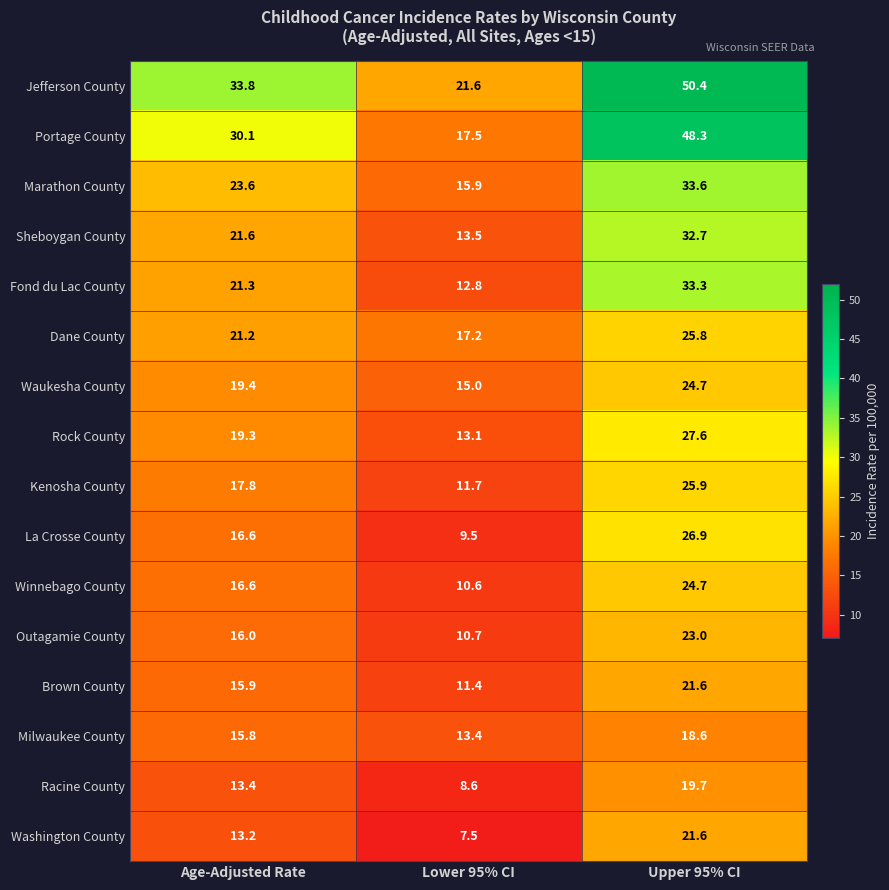

Which label corresponds to the largest value in the chart?

Upper 95% CI